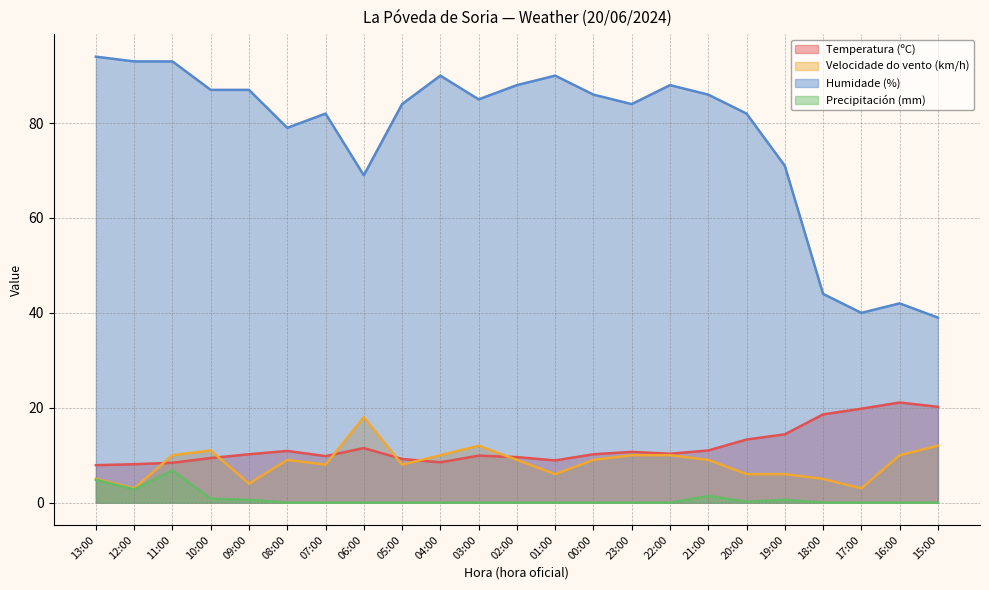

Does the chart have visible grid lines?

Yes